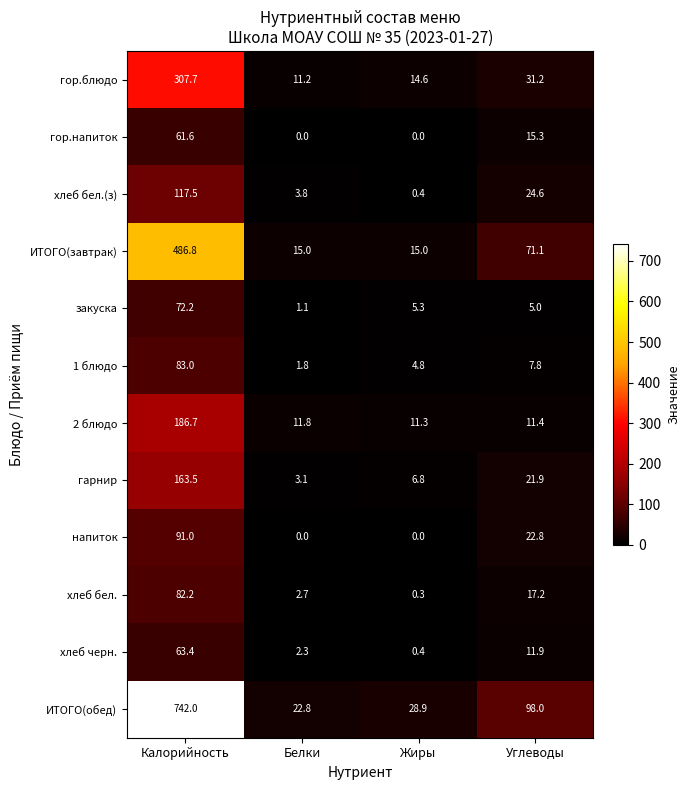

Which series has the largest total across all categories?

ИТОГО(обед)